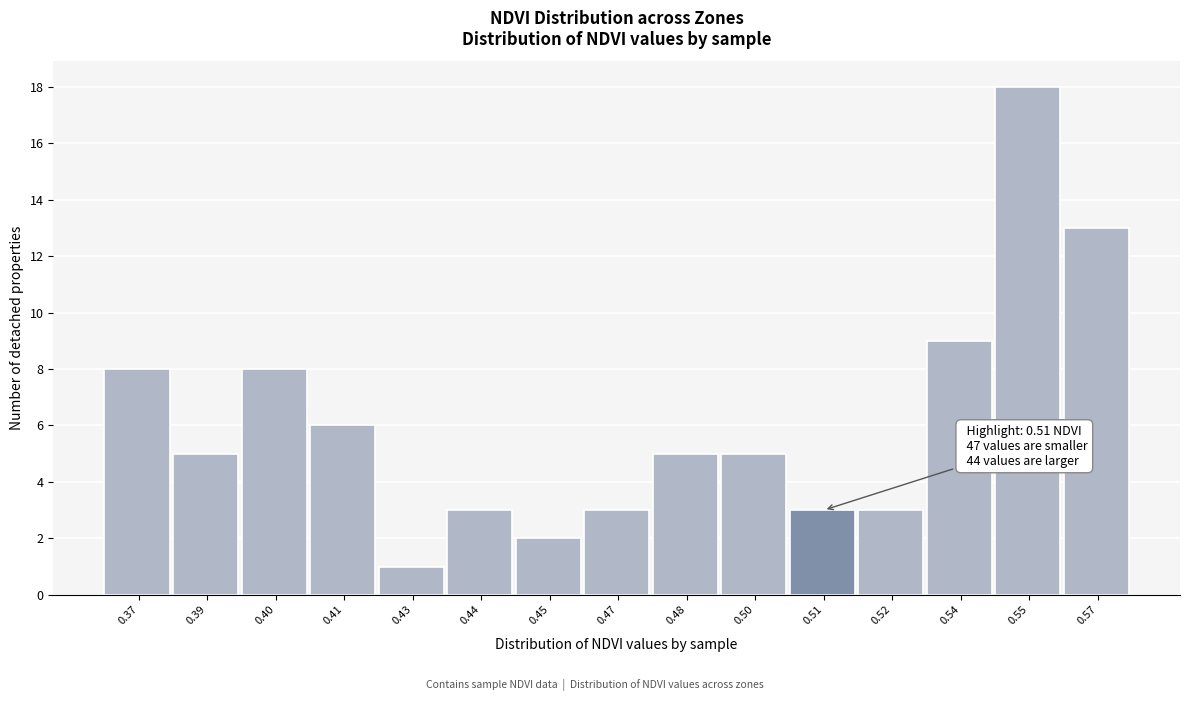

Reading left to right, extract all data points from this chart.

8	5	8	6	1	3	2	3	5	5	3	3	9	18	13